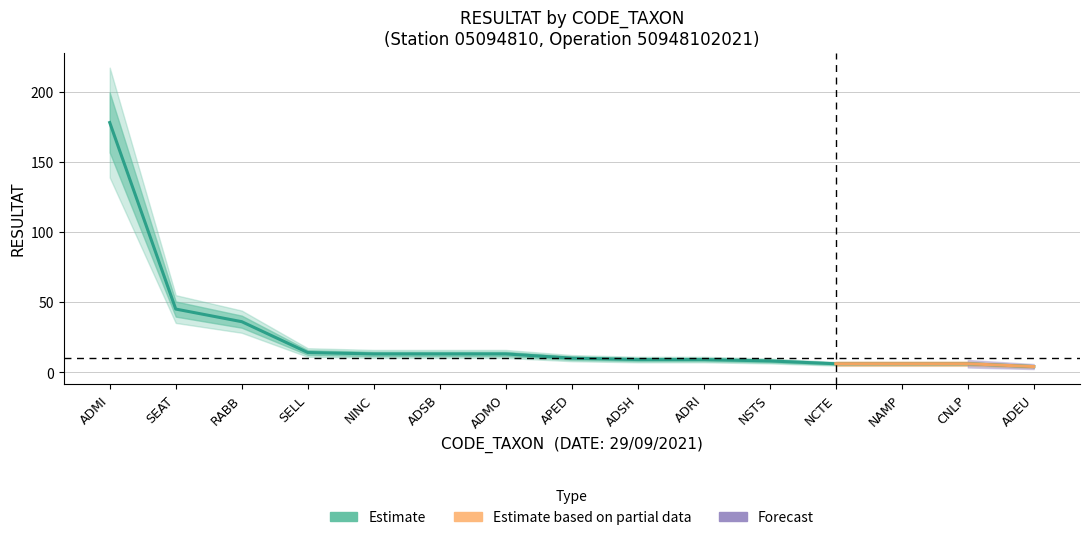

What is the difference between the maximum and minimum values?

174